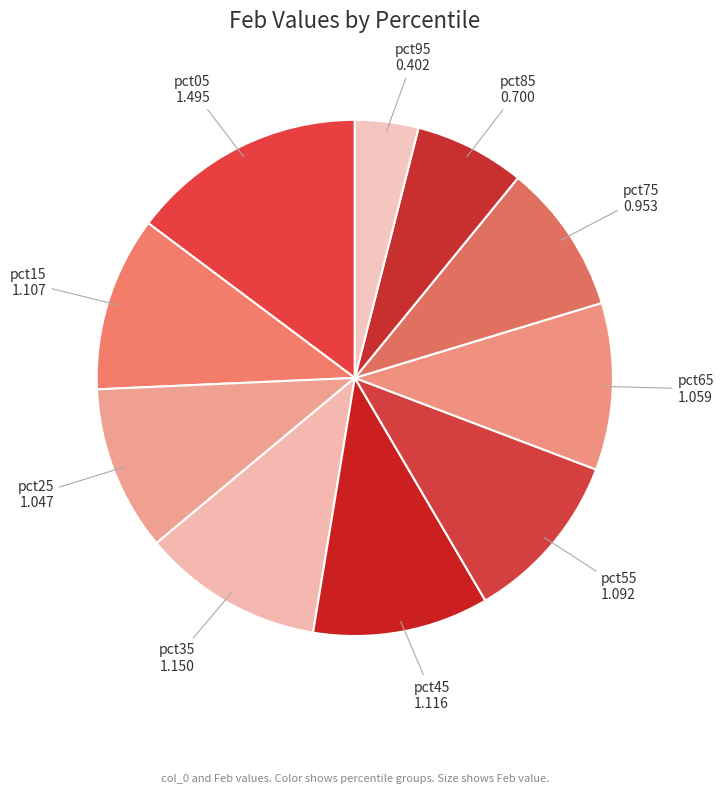

Is there a majority slice in this chart?

No